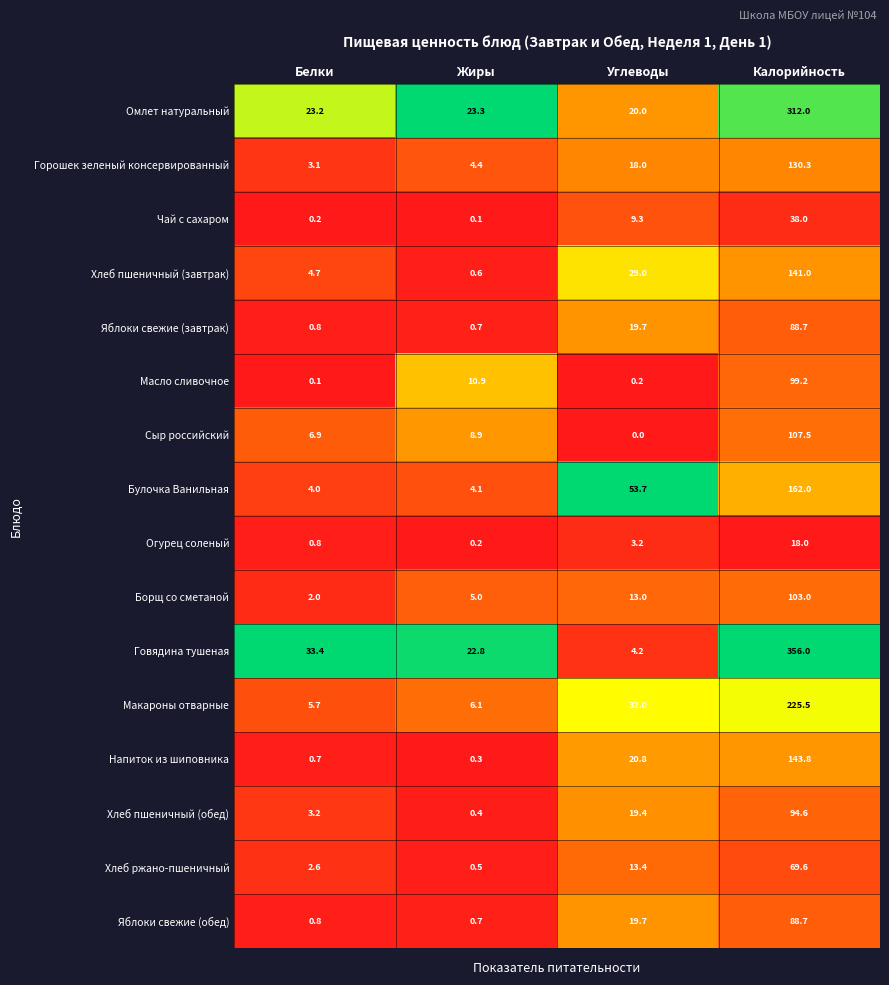

At how many categories does at least one series exceed 0?

4